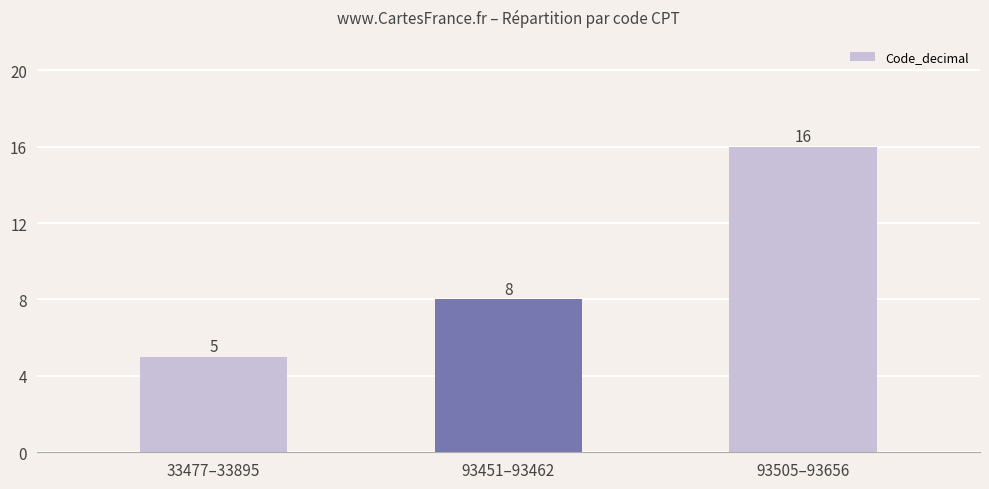

How many values are below 8?

1